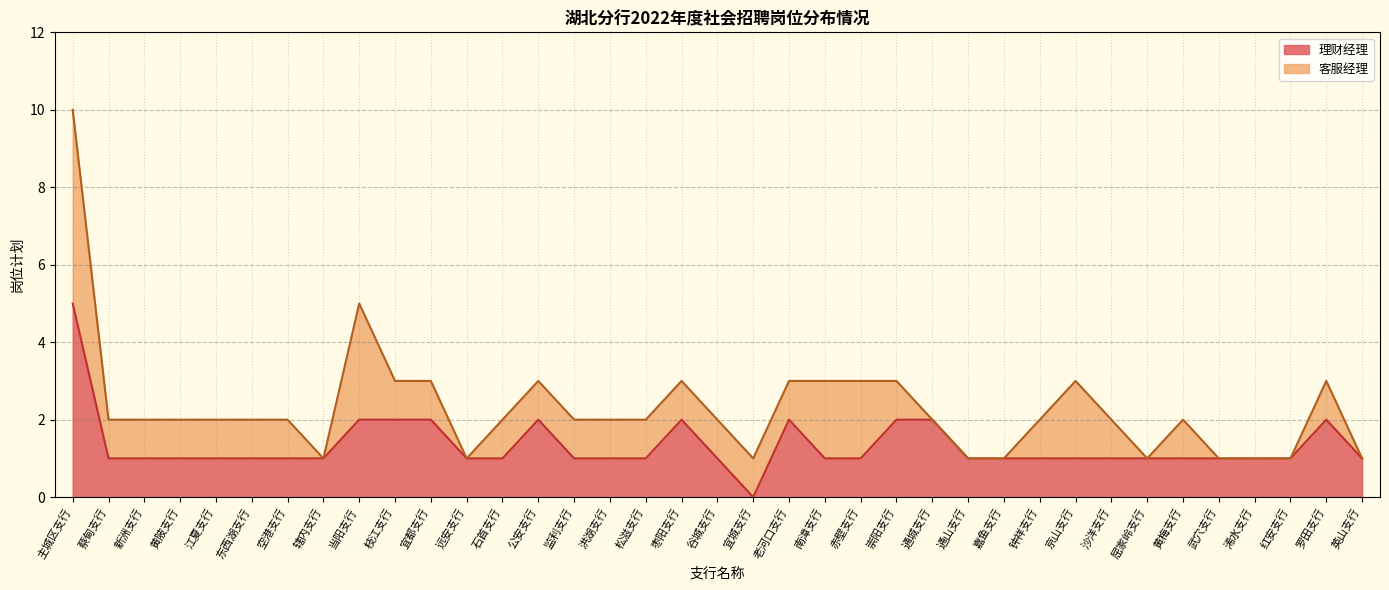

True or false: 合计 and 理财经理 intersect in this chart.

False